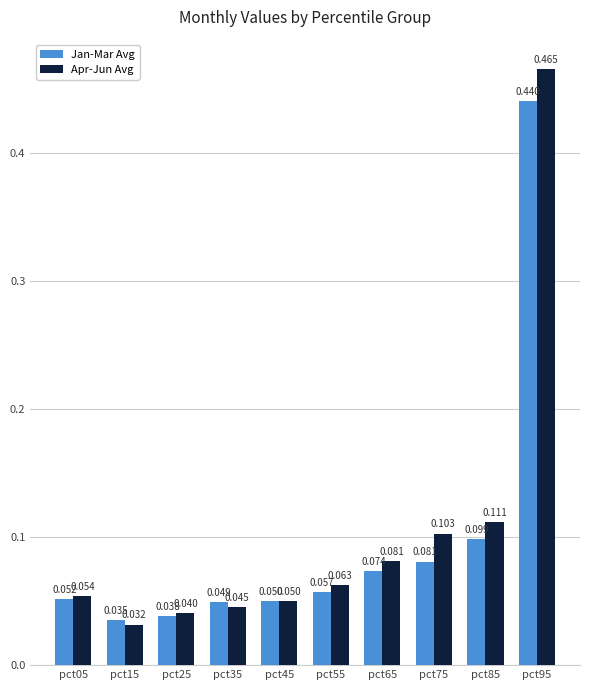

Which series has the largest range (max minus min)?

Apr-Jun Avg